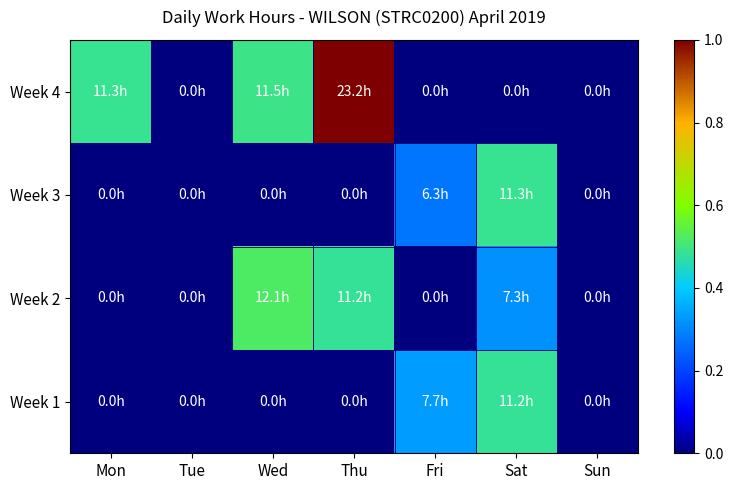

At how many categories does at least one series exceed 0?

5